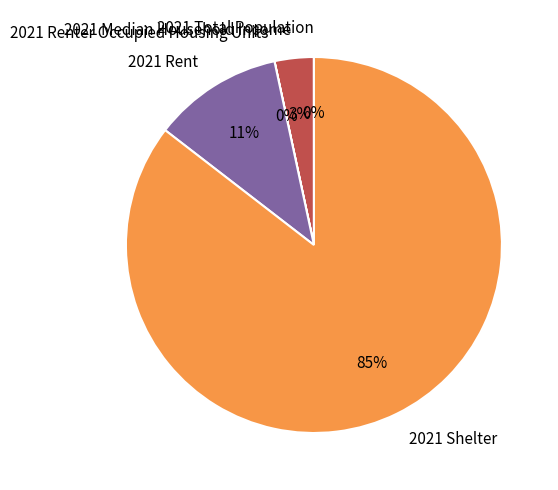

Which has a higher value, 2021 Shelter or 2021 Rent?

2021 Shelter